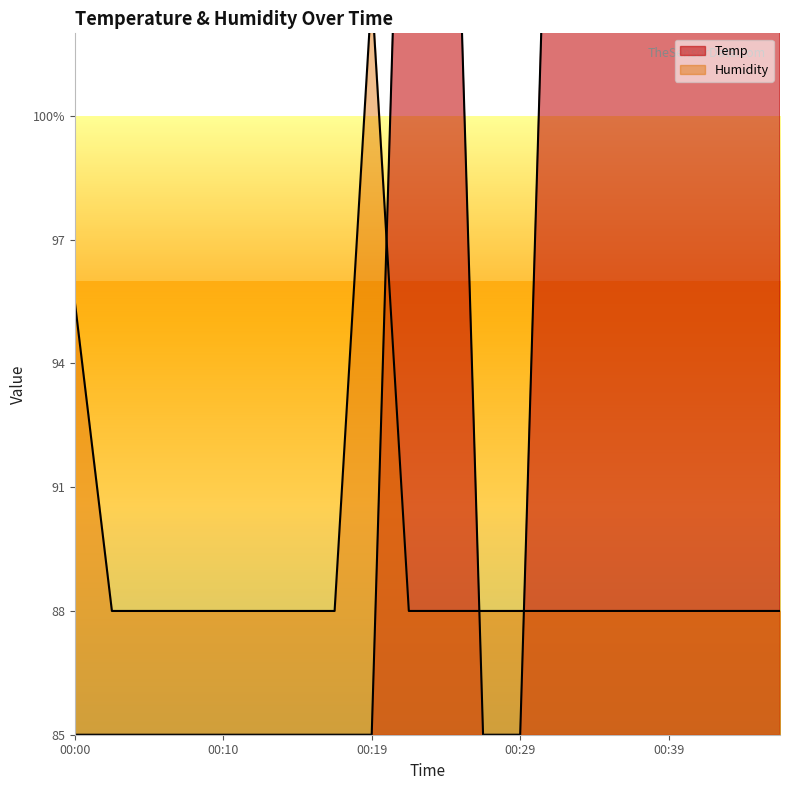

Which series has the largest total across all categories?

Temp